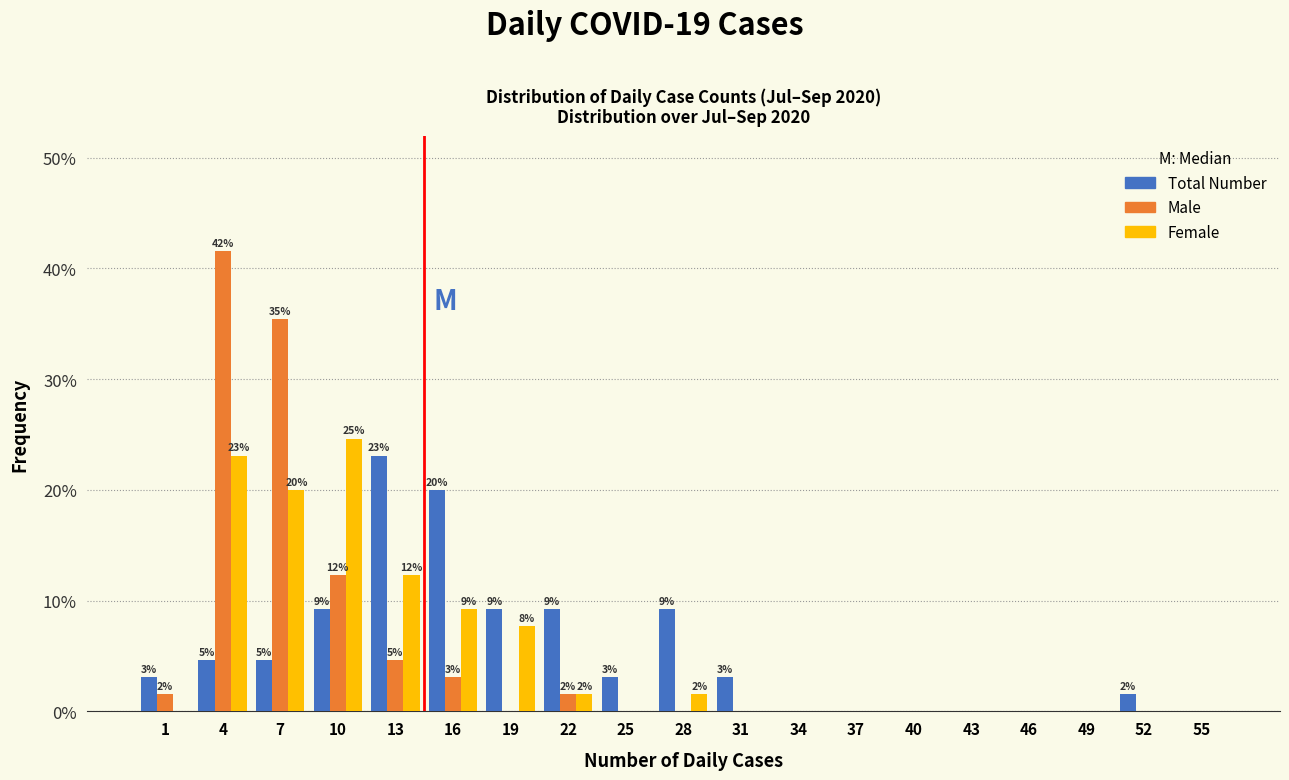

In the Female series, which range on the x-axis has the tallest bar?

9 to 12